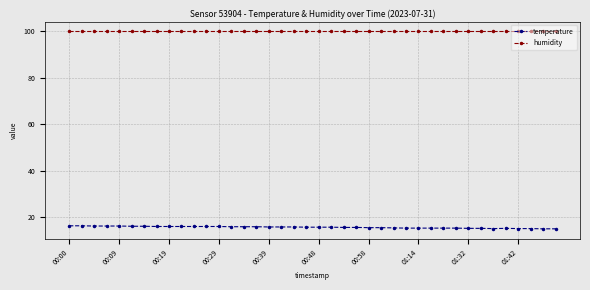

Which series has the largest total across all categories?

humidity